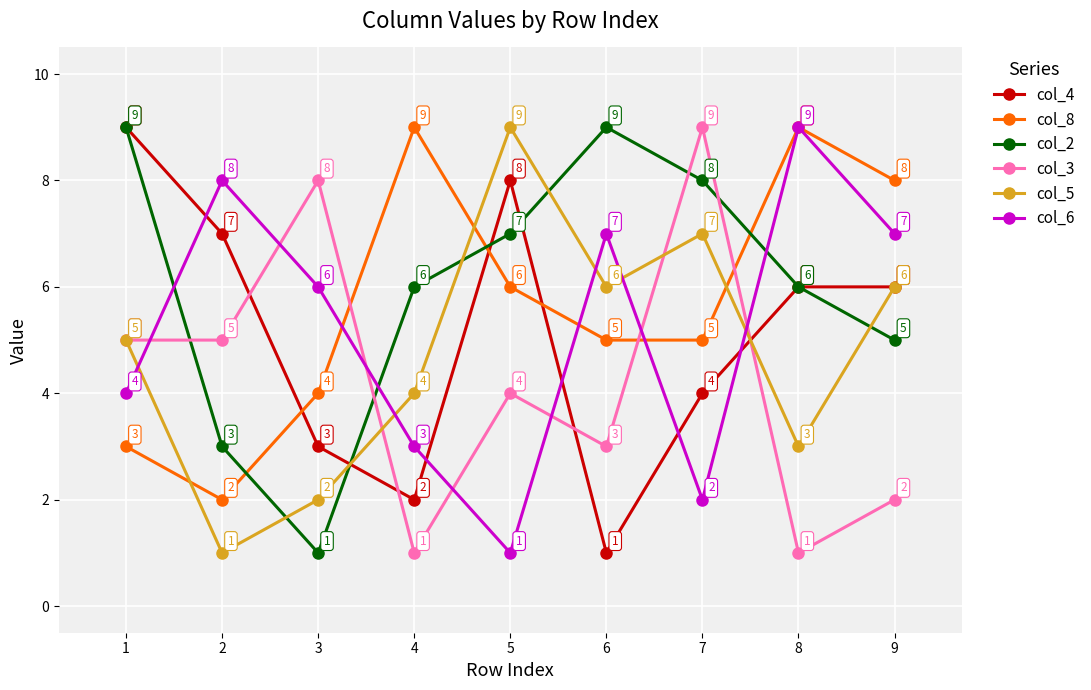

How many intersections are there between col_4 and col_6?

5